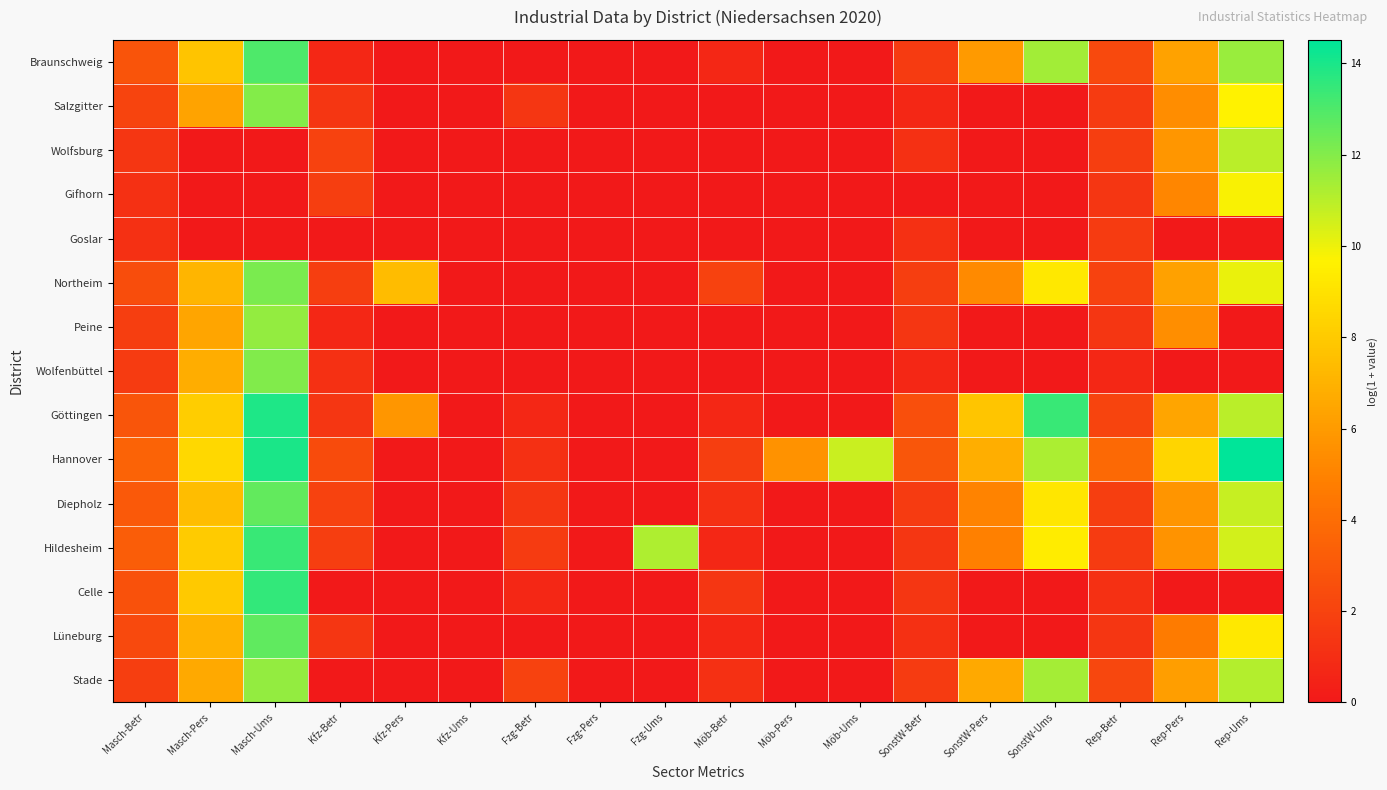

Reading left to right, extract all data points from this chart.

Braunschweig: Masch-Betr=2.8	Masch-Pers=7.7	Masch-Ums=13.0	Kfz-Betr=0.7	Kfz-Pers=0.0	Kfz-Ums=0.0	Fzg-Betr=0.0	Fzg-Pers=0.0	Fzg-Ums=0.0	Möb-Betr=0.7	Möb-Pers=0.0	Möb-Ums=0.0	SonstW-Betr=1.6	SonstW-Pers=6.0	SonstW-Ums=11.4	Rep-Betr=2.3	Rep-Pers=6.3	Rep-Ums=11.6
Salzgitter: Masch-Betr=2.1	Masch-Pers=6.4	Masch-Ums=12.0	Kfz-Betr=1.4	Kfz-Pers=0.0	Kfz-Ums=0.0	Fzg-Betr=1.4	Fzg-Pers=0.0	Fzg-Ums=0.0	Möb-Betr=0.0	Möb-Pers=0.0	Möb-Ums=0.0	SonstW-Betr=0.7	SonstW-Pers=0.0	SonstW-Ums=0.0	Rep-Betr=1.6	Rep-Pers=5.4	Rep-Ums=9.7
Wolfsburg: Masch-Betr=1.4	Masch-Pers=0.0	Masch-Ums=0.0	Kfz-Betr=1.9	Kfz-Pers=0.0	Kfz-Ums=0.0	Fzg-Betr=0.0	Fzg-Pers=0.0	Fzg-Ums=0.0	Möb-Betr=0.0	Möb-Pers=0.0	Möb-Ums=0.0	SonstW-Betr=1.1	SonstW-Pers=0.0	SonstW-Ums=0.0	Rep-Betr=1.8	Rep-Pers=5.8	Rep-Ums=11.0
Gifhorn: Masch-Betr=1.1	Masch-Pers=0.0	Masch-Ums=0.0	Kfz-Betr=1.8	Kfz-Pers=0.0	Kfz-Ums=0.0	Fzg-Betr=0.0	Fzg-Pers=0.0	Fzg-Ums=0.0	Möb-Betr=0.0	Möb-Pers=0.0	Möb-Ums=0.0	SonstW-Betr=0.0	SonstW-Pers=0.0	SonstW-Ums=0.0	Rep-Betr=1.4	Rep-Pers=5.2	Rep-Ums=9.8
Goslar: Masch-Betr=1.1	Masch-Pers=0.0	Masch-Ums=0.0	Kfz-Betr=0.0	Kfz-Pers=0.0	Kfz-Ums=0.0	Fzg-Betr=0.0	Fzg-Pers=0.0	Fzg-Ums=0.0	Möb-Betr=0.0	Möb-Pers=0.0	Möb-Ums=0.0	SonstW-Betr=1.1	SonstW-Pers=0.0	SonstW-Ums=0.0	Rep-Betr=1.6	Rep-Pers=0.0	Rep-Ums=0.0
Northeim: Masch-Betr=2.5	Masch-Pers=7.1	Masch-Ums=12.2	Kfz-Betr=1.8	Kfz-Pers=7.4	Kfz-Ums=0.0	Fzg-Betr=0.0	Fzg-Pers=0.0	Fzg-Ums=0.0	Möb-Betr=1.9	Möb-Pers=0.0	Möb-Ums=0.0	SonstW-Betr=1.8	SonstW-Pers=5.3	SonstW-Ums=9.3	Rep-Betr=1.9	Rep-Pers=6.3	Rep-Ums=10.1
Peine: Masch-Betr=1.8	Masch-Pers=6.4	Masch-Ums=11.7	Kfz-Betr=0.7	Kfz-Pers=0.0	Kfz-Ums=0.0	Fzg-Betr=0.0	Fzg-Pers=0.0	Fzg-Ums=0.0	Möb-Betr=0.0	Möb-Pers=0.0	Möb-Ums=0.0	SonstW-Betr=1.4	SonstW-Pers=0.0	SonstW-Ums=0.0	Rep-Betr=1.4	Rep-Pers=5.5	Rep-Ums=0.0
Wolfenbüttel: Masch-Betr=1.6	Masch-Pers=6.8	Masch-Ums=12.1	Kfz-Betr=1.1	Kfz-Pers=0.0	Kfz-Ums=0.0	Fzg-Betr=0.0	Fzg-Pers=0.0	Fzg-Ums=0.0	Möb-Betr=0.0	Möb-Pers=0.0	Möb-Ums=0.0	SonstW-Betr=0.7	SonstW-Pers=0.0	SonstW-Ums=0.0	Rep-Betr=0.7	Rep-Pers=0.0	Rep-Ums=0.0
Göttingen: Masch-Betr=2.9	Masch-Pers=8.1	Masch-Ums=13.9	Kfz-Betr=1.4	Kfz-Pers=5.8	Kfz-Ums=0.0	Fzg-Betr=0.7	Fzg-Pers=0.0	Fzg-Ums=0.0	Möb-Betr=0.7	Möb-Pers=0.0	Möb-Ums=0.0	SonstW-Betr=2.6	SonstW-Pers=7.8	SonstW-Ums=13.4	Rep-Betr=2.1	Rep-Pers=6.4	Rep-Ums=11.0
Hannover: Masch-Betr=3.5	Masch-Pers=8.6	Masch-Ums=14.0	Kfz-Betr=2.4	Kfz-Pers=0.0	Kfz-Ums=0.0	Fzg-Betr=1.1	Fzg-Pers=0.0	Fzg-Ums=0.0	Möb-Betr=1.8	Möb-Pers=5.6	Möb-Ums=10.7	SonstW-Betr=2.9	SonstW-Pers=6.9	SonstW-Ums=11.2	Rep-Betr=3.8	Rep-Pers=8.5	Rep-Ums=14.5
Diepholz: Masch-Betr=3.0	Masch-Pers=7.5	Masch-Ums=12.6	Kfz-Betr=1.9	Kfz-Pers=0.0	Kfz-Ums=0.0	Fzg-Betr=1.4	Fzg-Pers=0.0	Fzg-Ums=0.0	Möb-Betr=1.1	Möb-Pers=0.0	Möb-Ums=0.0	SonstW-Betr=1.6	SonstW-Pers=5.0	SonstW-Ums=9.2	Rep-Betr=1.8	Rep-Pers=5.8	Rep-Ums=10.8
Hildesheim: Masch-Betr=3.3	Masch-Pers=8.0	Masch-Ums=13.4	Kfz-Betr=1.8	Kfz-Pers=0.0	Kfz-Ums=0.0	Fzg-Betr=1.6	Fzg-Pers=0.0	Fzg-Ums=11.2	Möb-Betr=0.7	Möb-Pers=0.0	Möb-Ums=0.0	SonstW-Betr=1.4	SonstW-Pers=4.9	SonstW-Ums=9.4	Rep-Betr=1.6	Rep-Pers=5.7	Rep-Ums=10.5
Celle: Masch-Betr=2.7	Masch-Pers=8.0	Masch-Ums=13.5	Kfz-Betr=0.0	Kfz-Pers=0.0	Kfz-Ums=0.0	Fzg-Betr=0.7	Fzg-Pers=0.0	Fzg-Ums=0.0	Möb-Betr=1.4	Möb-Pers=0.0	Möb-Ums=0.0	SonstW-Betr=1.4	SonstW-Pers=0.0	SonstW-Ums=0.0	Rep-Betr=1.1	Rep-Pers=0.0	Rep-Ums=0.0
Lüneburg: Masch-Betr=2.3	Masch-Pers=7.0	Masch-Ums=12.7	Kfz-Betr=1.4	Kfz-Pers=0.0	Kfz-Ums=0.0	Fzg-Betr=0.0	Fzg-Pers=0.0	Fzg-Ums=0.0	Möb-Betr=0.7	Möb-Pers=0.0	Möb-Ums=0.0	SonstW-Betr=1.1	SonstW-Pers=0.0	SonstW-Ums=0.0	Rep-Betr=1.4	Rep-Pers=4.7	Rep-Ums=9.3
Stade: Masch-Betr=1.8	Masch-Pers=6.6	Masch-Ums=11.7	Kfz-Betr=0.0	Kfz-Pers=0.0	Kfz-Ums=0.0	Fzg-Betr=1.9	Fzg-Pers=0.0	Fzg-Ums=0.0	Möb-Betr=1.1	Möb-Pers=0.0	Möb-Ums=0.0	SonstW-Betr=1.6	SonstW-Pers=6.6	SonstW-Ums=11.4	Rep-Betr=2.2	Rep-Pers=6.2	Rep-Ums=11.1